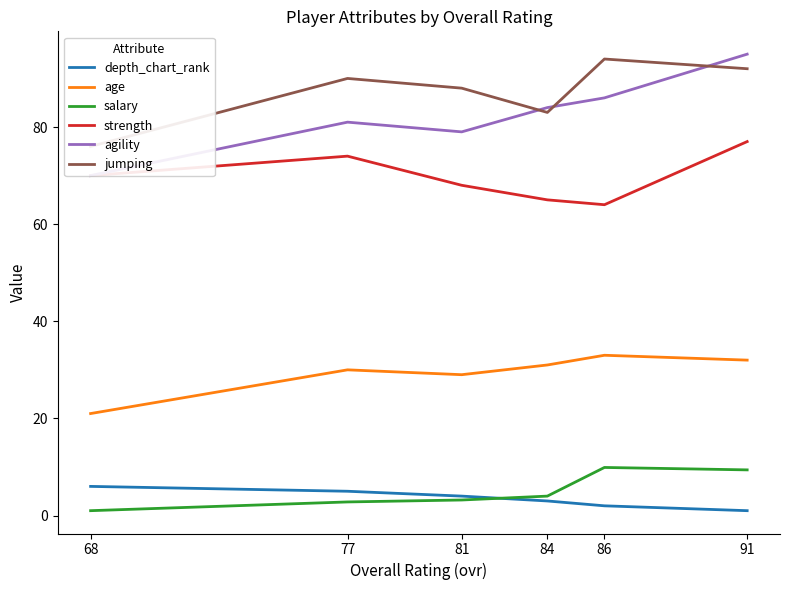

True or false: strength has more than 1 points higher than both neighbors.

False